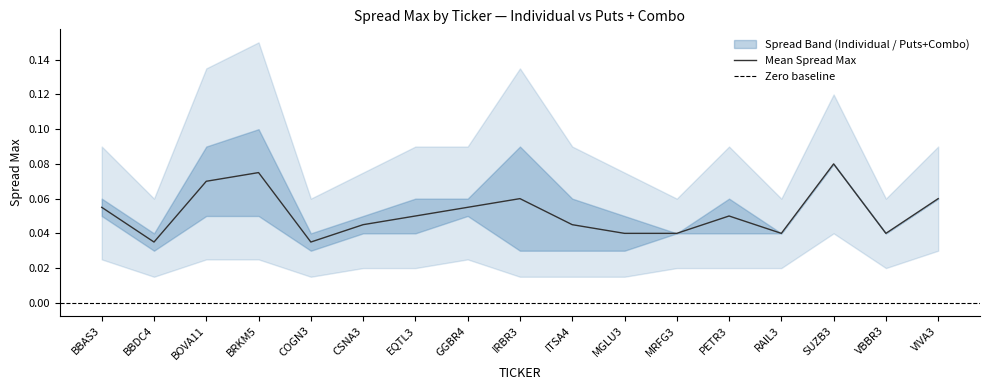

The value of Puts + Combo at BBDC4 is 0.0. True or false?

False